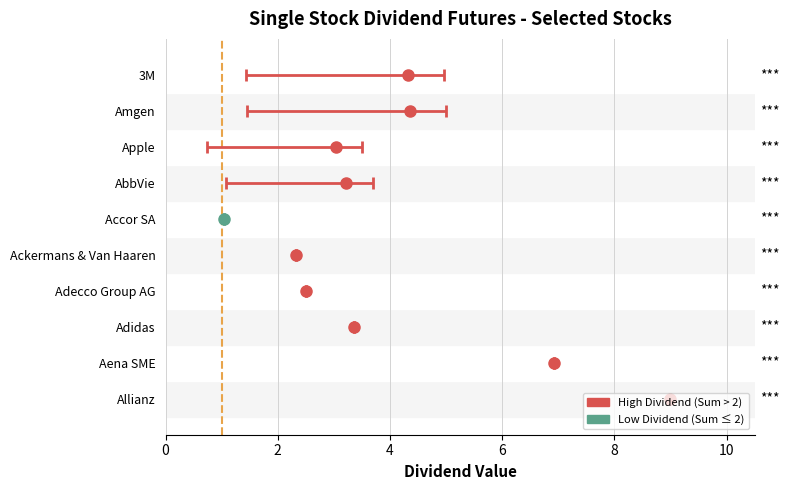

What is the label of the 5th bar from the left?

Ackermans & Van Haaren